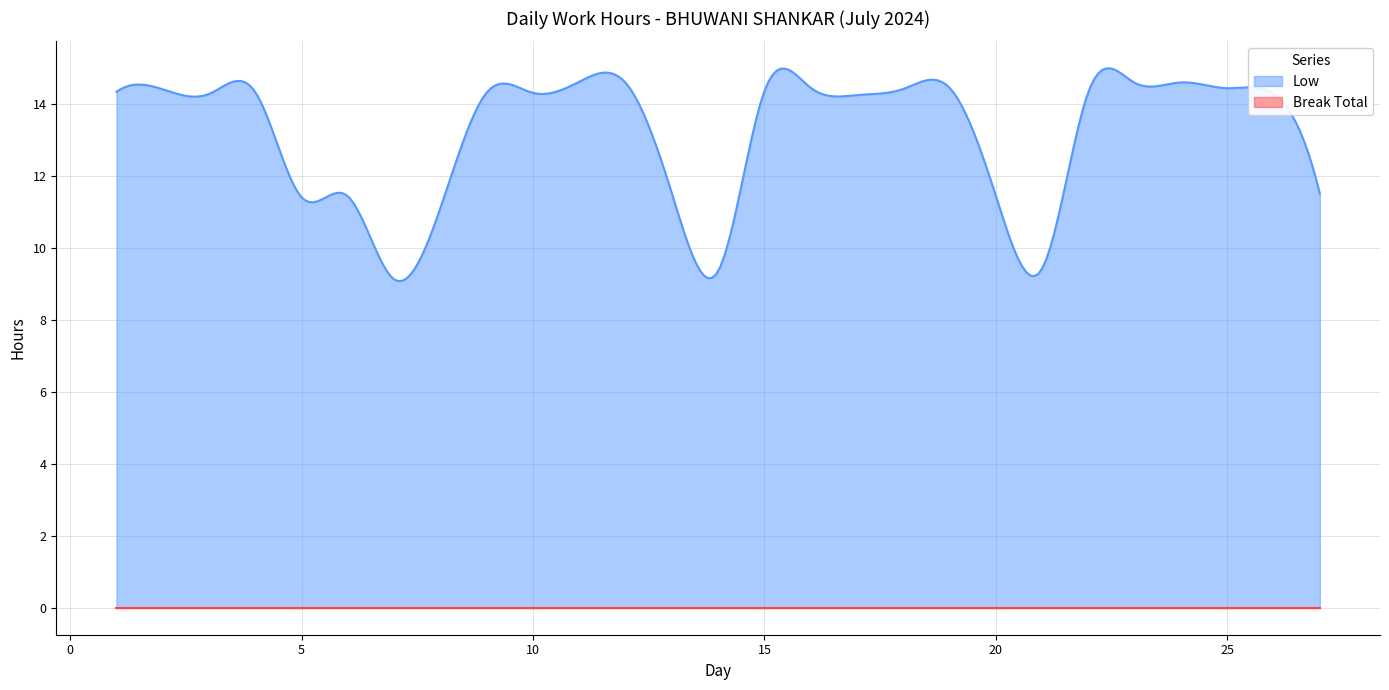

True or false: Break Total has more than 2 interior local peaks.

False